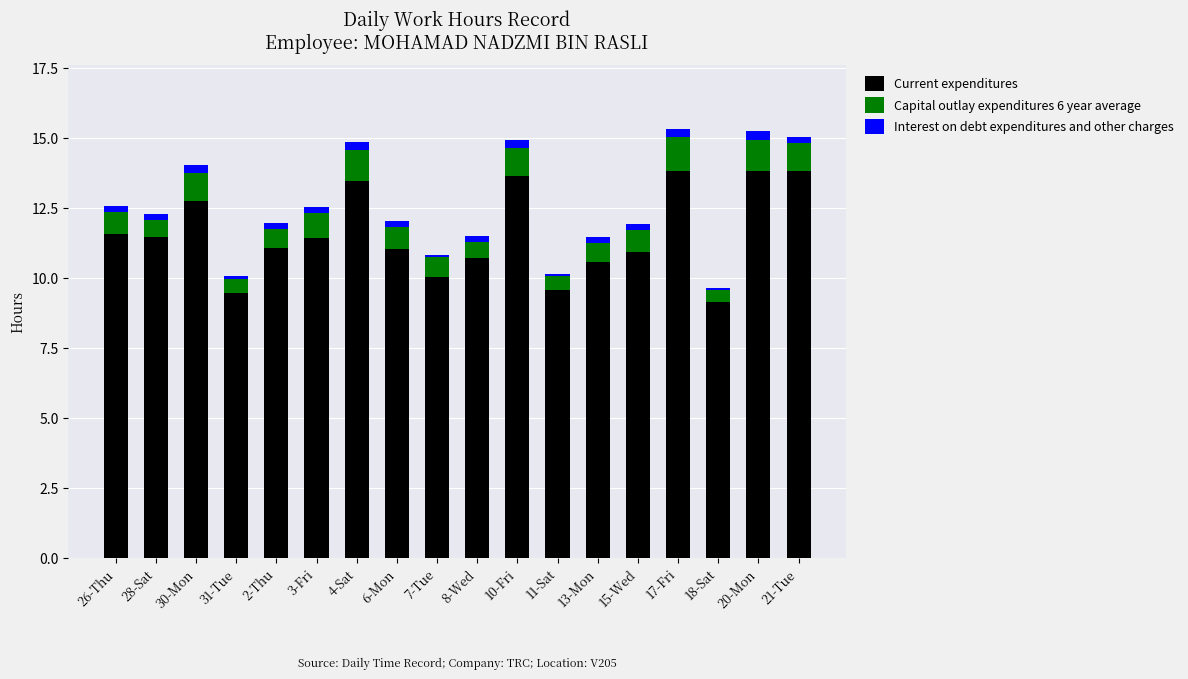

How many bars are there in total?

18